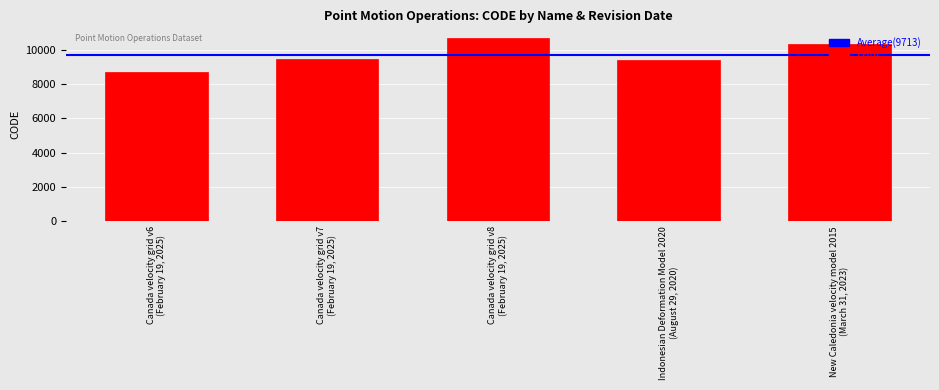

What is the maximum value shown in the chart?

10707